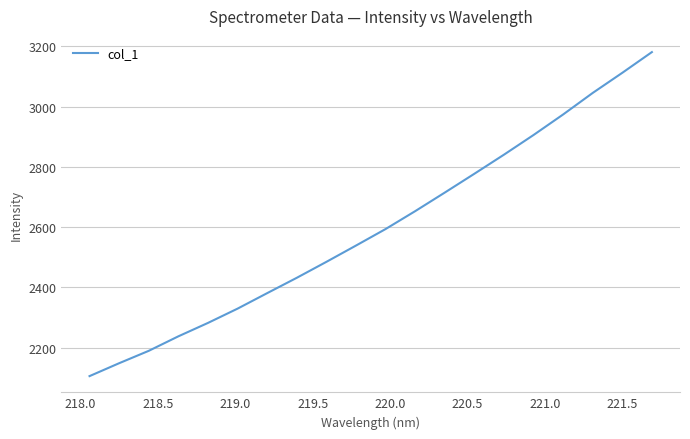

What is the greatest value displayed?

3180.7